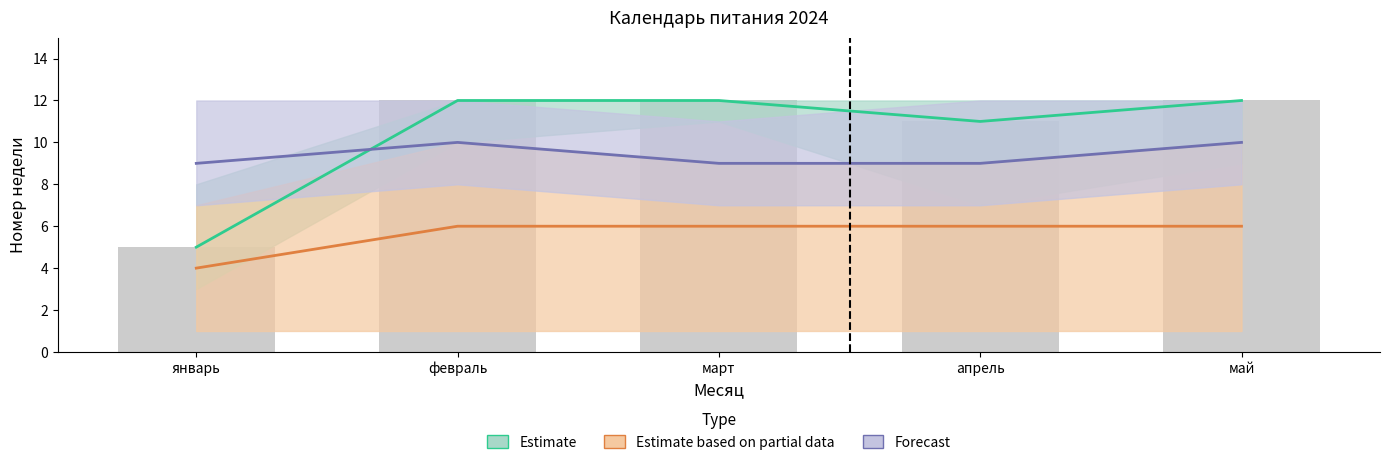

Reading left to right, list all the values displayed in this chart.

Estimate: 5	12	12	11	12
Estimate based on partial data: 4	6	6	6	6
Forecast: 9	10	9	9	10